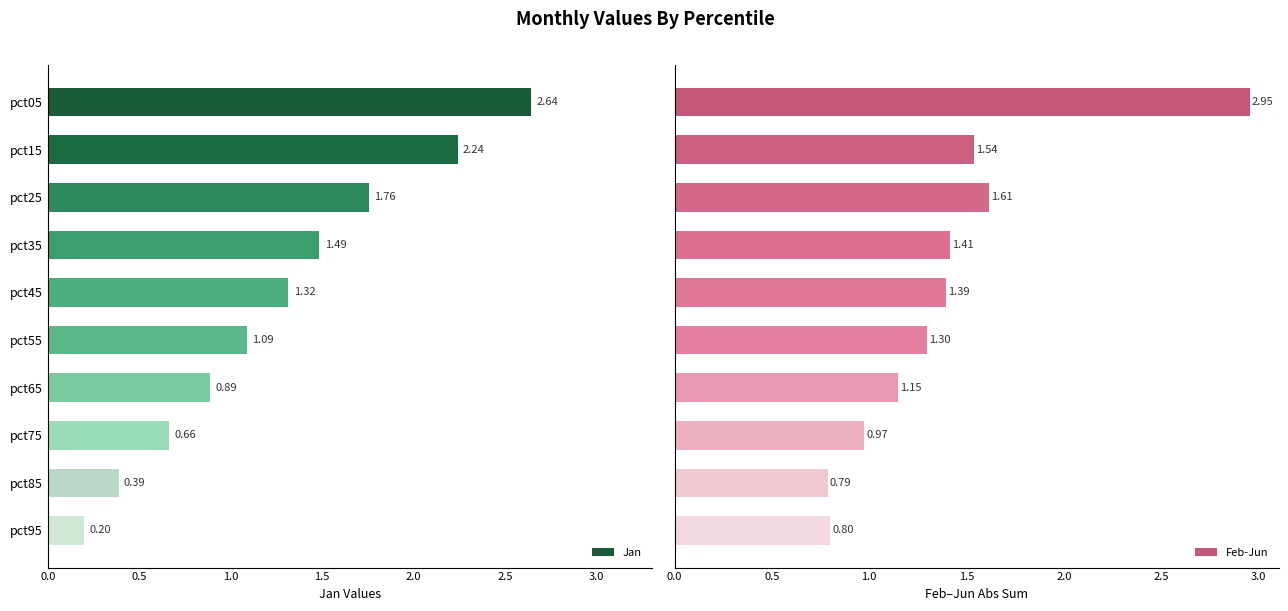

How many series are shown in this chart?

2